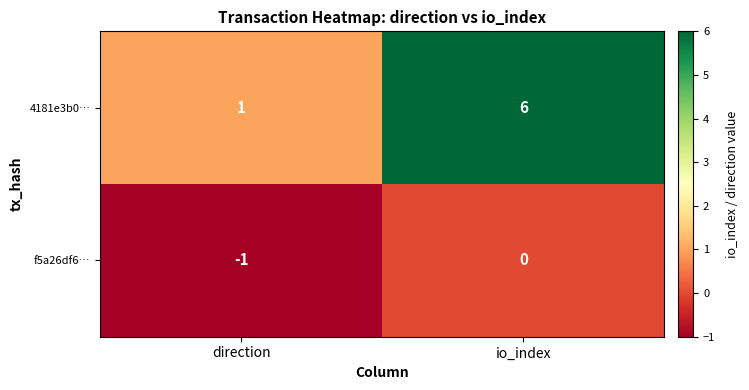

What is the difference between the 4181e3b0… values at direction and io_index?

5